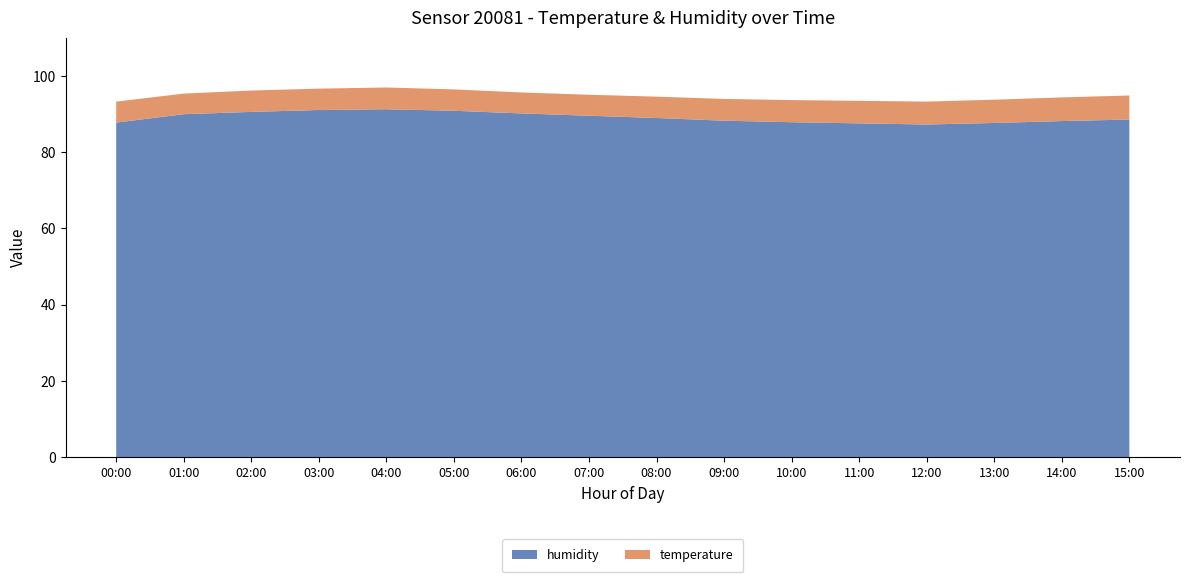

Reading left to right, transcribe all the data shown in this chart.

humidity: 87.7	89.9	90.5	91.0	91.2	90.8	90.1	89.5	88.9	88.2	87.8	87.5	87.2	87.6	88.1	88.5
temperature: 5.5	5.4	5.6	5.6	5.7	5.6	5.5	5.5	5.6	5.7	5.8	5.9	6.0	6.1	6.2	6.3